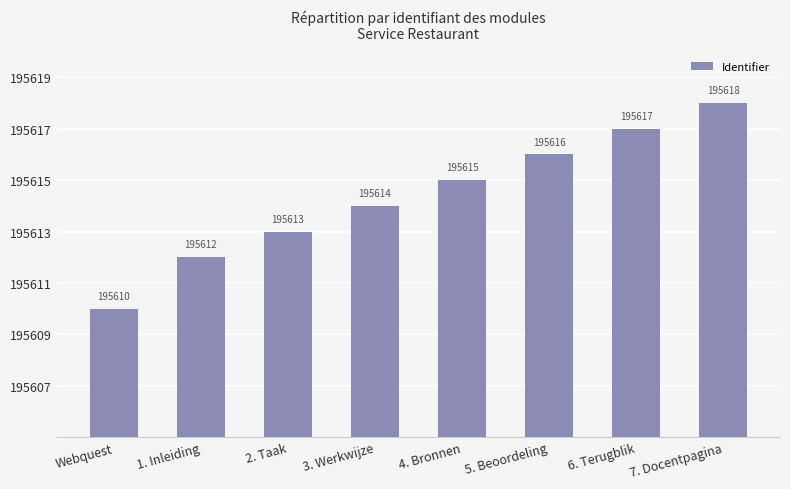

Rank the categories by value from lowest to highest.

Webquest, 1. Inleiding, 2. Taak, 3. Werkwijze, 4. Bronnen, 5. Beoordeling, 6. Terugblik, 7. Docentpagina